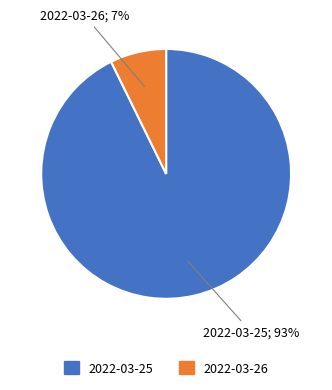

How much of the chart is everything except 2022-03-25?

7.3%